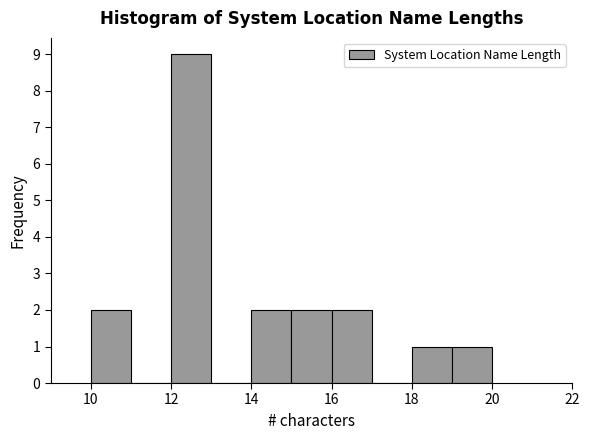

Reading left to right, list every bar in this chart as the range it spans on the x-axis followed by its height. The values are not printed on the chart, so give them approximately, as read against the axis.

10 to 11: 2
11 to 12: 0
12 to 13: 9
13 to 14: 0
14 to 15: 2
15 to 16: 2
16 to 17: 2
17 to 18: 0
18 to 19: 1
19 to 20: 1